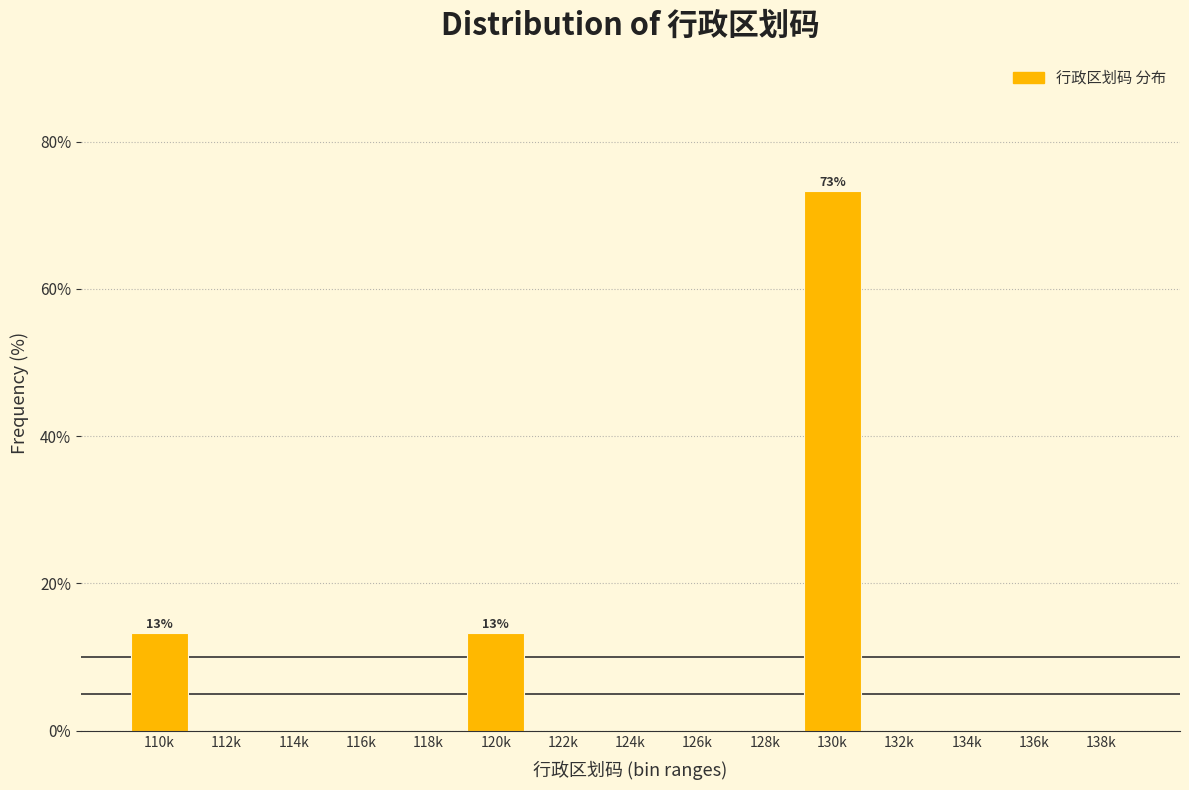

Reading left to right, extract all data points from this chart.

110k=13.3	112k=0.0	114k=0.0	116k=0.0	118k=0.0	120k=13.3	122k=0.0	124k=0.0	126k=0.0	128k=0.0	130k=73.3	132k=0.0	134k=0.0	136k=0.0	138k=0.0